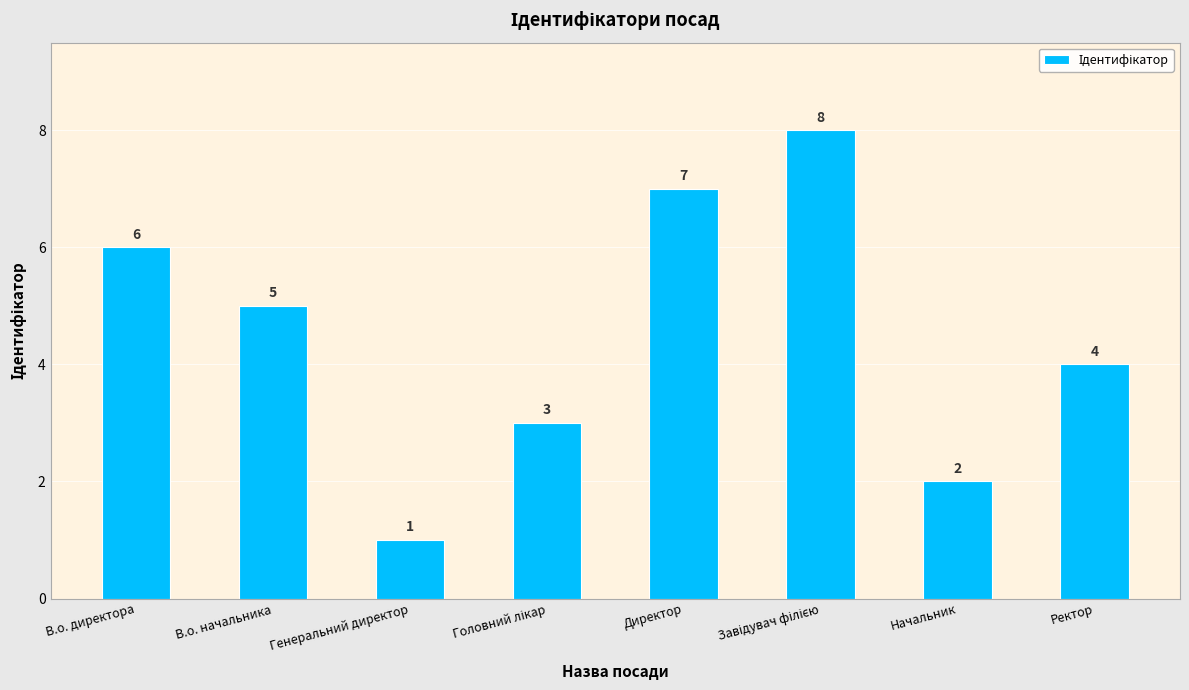

The value at Директор is 10. True or false?

False